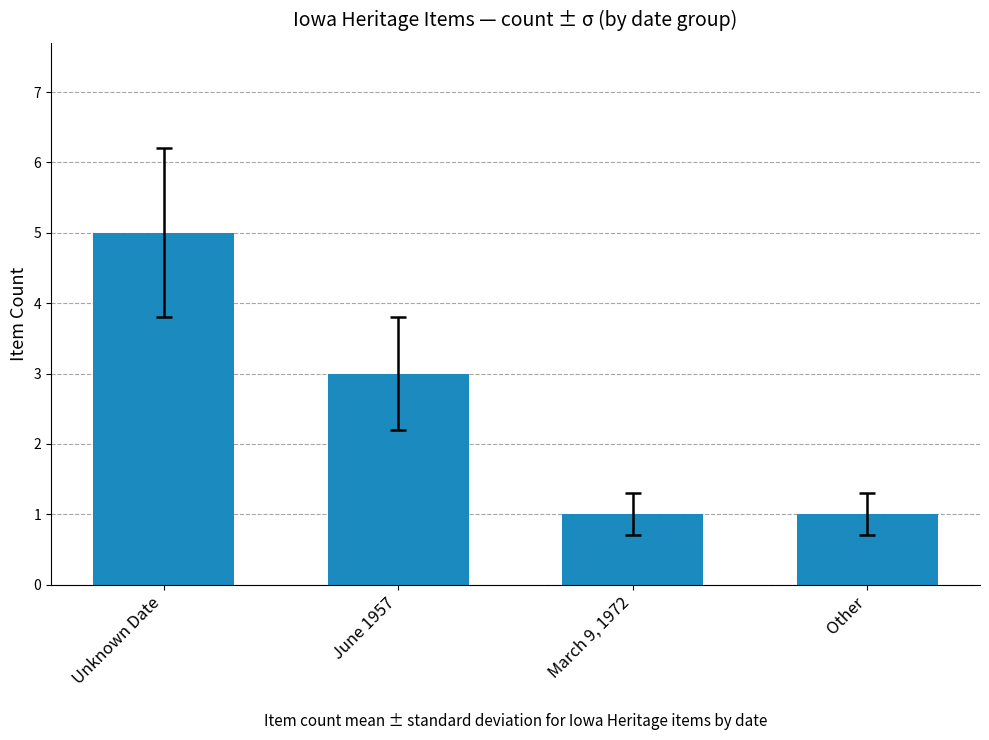

What is the greatest value displayed?

5